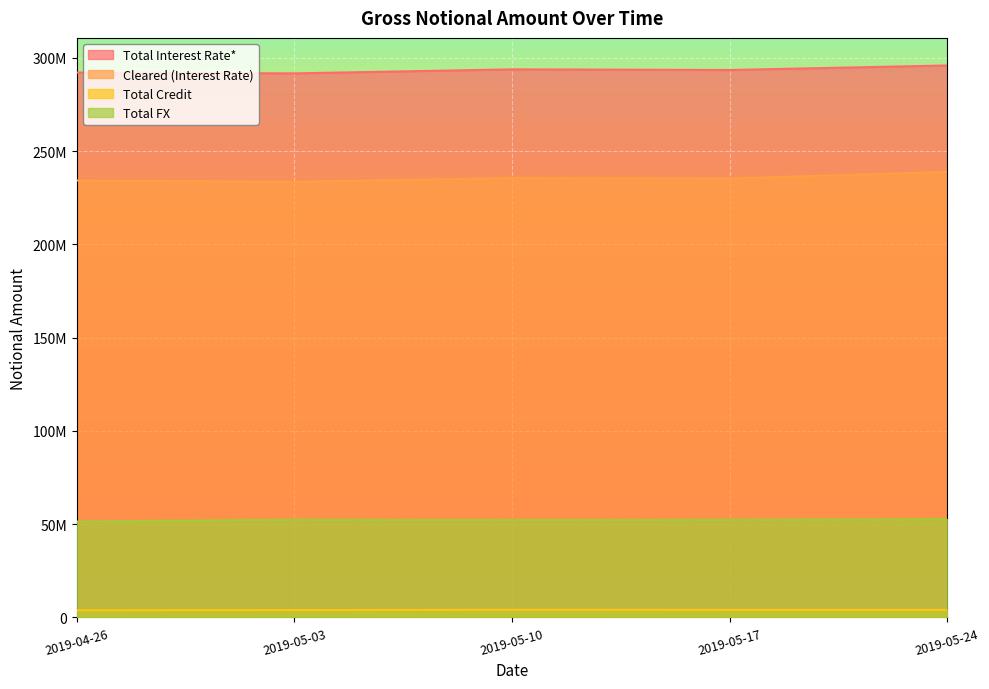

Rank the series by their average value, from lowest to highest.

Total Credit, Total FX, Cleared (Interest Rate), Total Interest Rate*